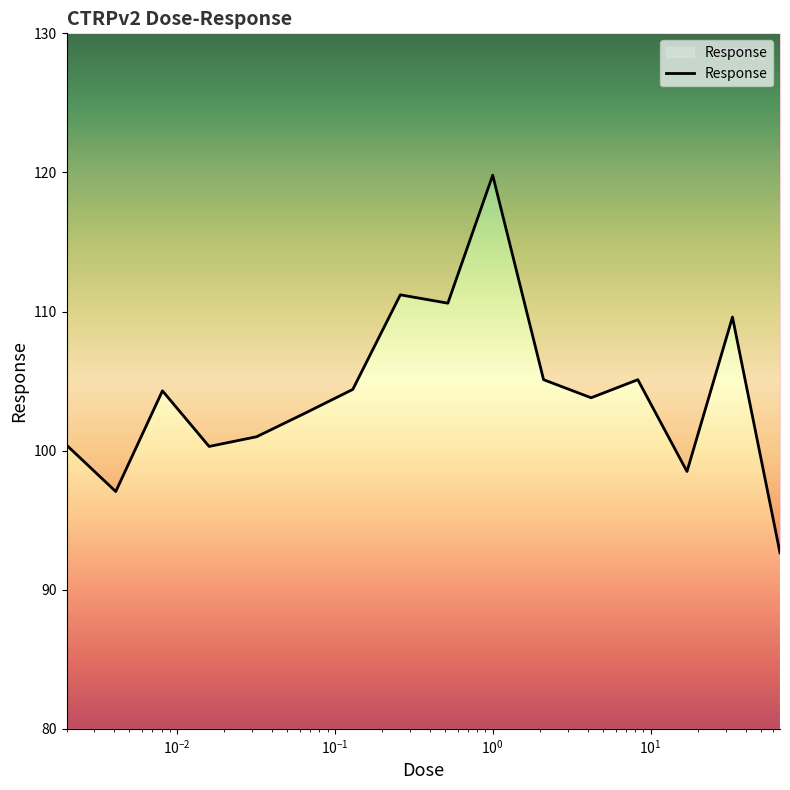

How many values are below 104?

8